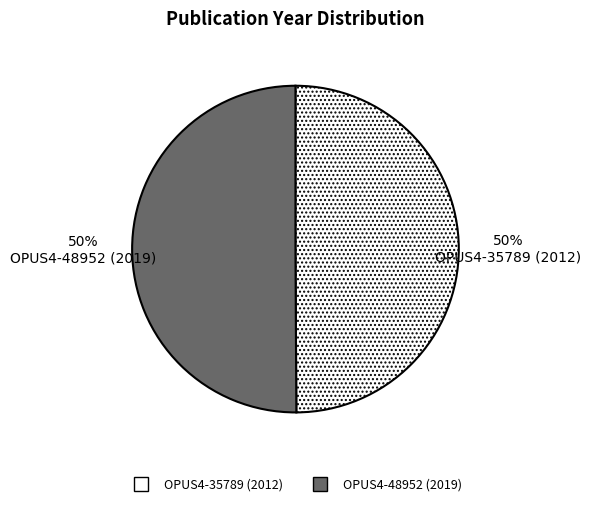

Is the sum of OPUS4-48952 (2019) and OPUS4-35789 (2012) greater than half?

Yes